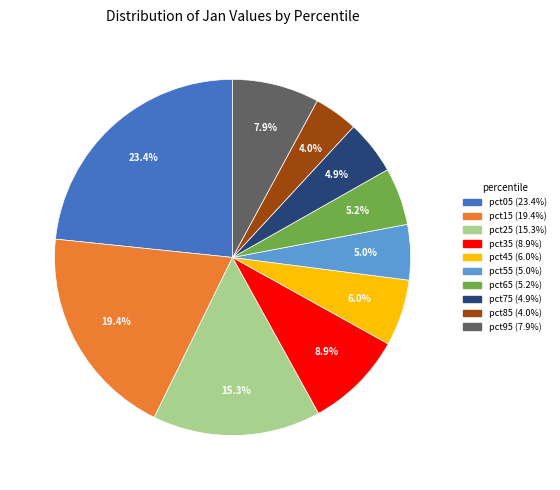

How many segments does this pie chart have?

10